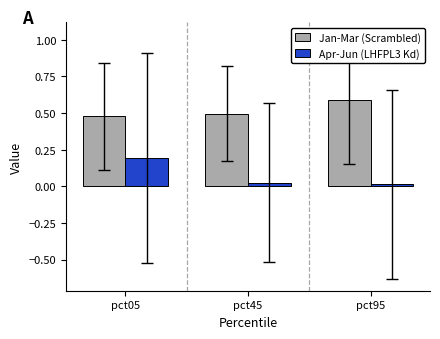

What is the sum of all Jan-Mar (Scrambled) values?

1.6